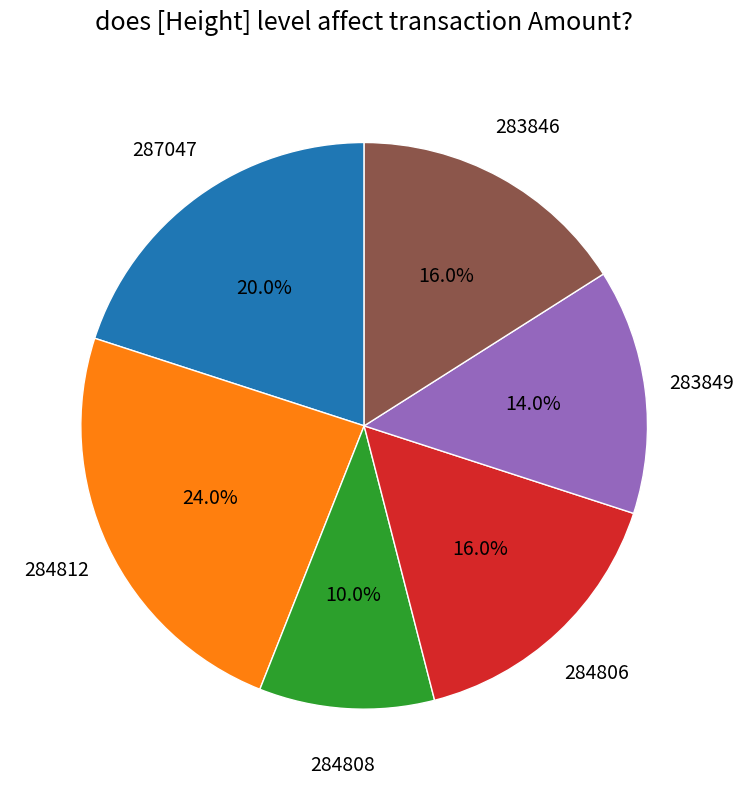

Is the sum of 284808 and 284806 greater than half?

No